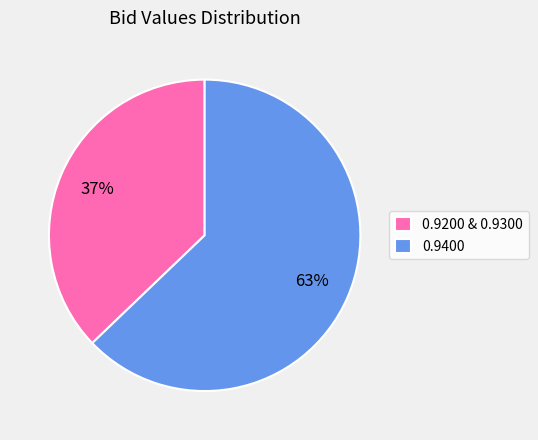

What is the largest slice in the pie chart?

0.9400